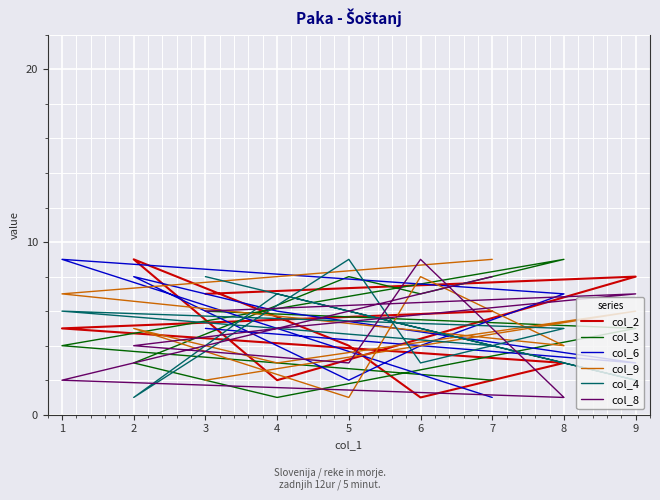

Which series changed the most between 7 and 2?

col_6